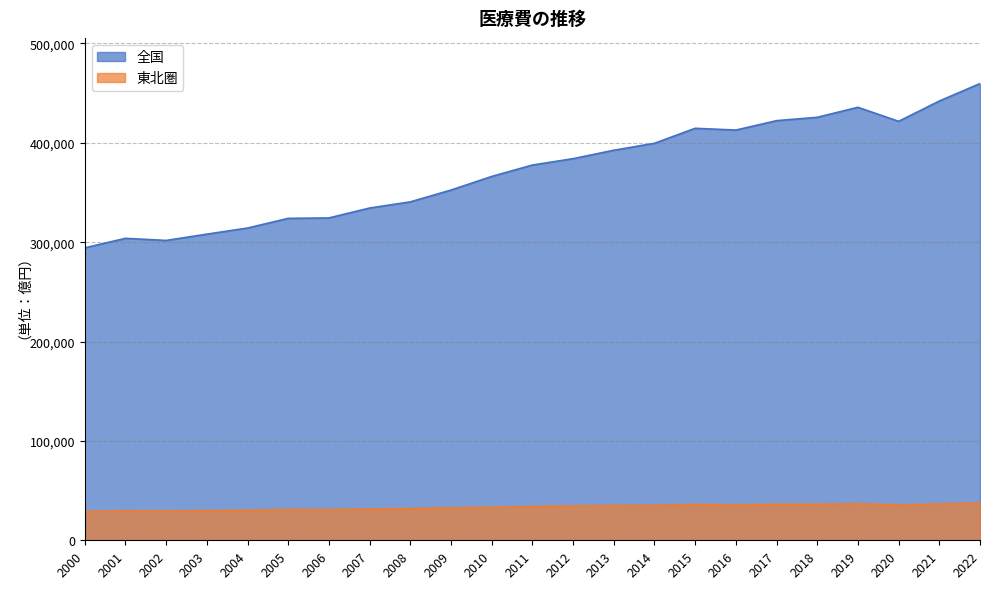

Reading right to left, transcribe all the data shown in this chart.

全国: 459659.5	442076.7	421647.9	435776.9	425712.8	422316.1	412865.1	414626.6	399556.5	392555.7	384074.0	377666.2	366177.6	352501.0	340600.3	334407.5	324434.8	323990.2	314271.1	308110.4	301784.5	303888.2	294333.5
東北圏: 37491.1	36580.6	35649.9	36787.4	36256.3	36253.0	35743.5	36186.2	35173.4	34925.5	34563.5	34072.0	33184.5	32680.1	31886.7	31554.4	30793.9	30944.3	30205.9	29907.6	29436.5	29733.5	28913.9